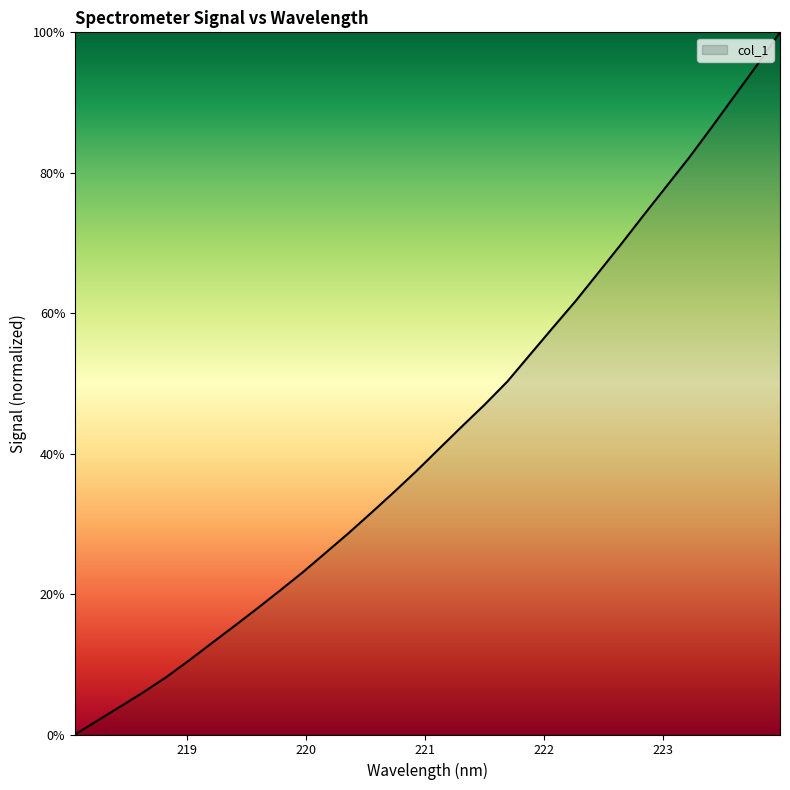

What is the difference between the maximum and minimum values?

100.0